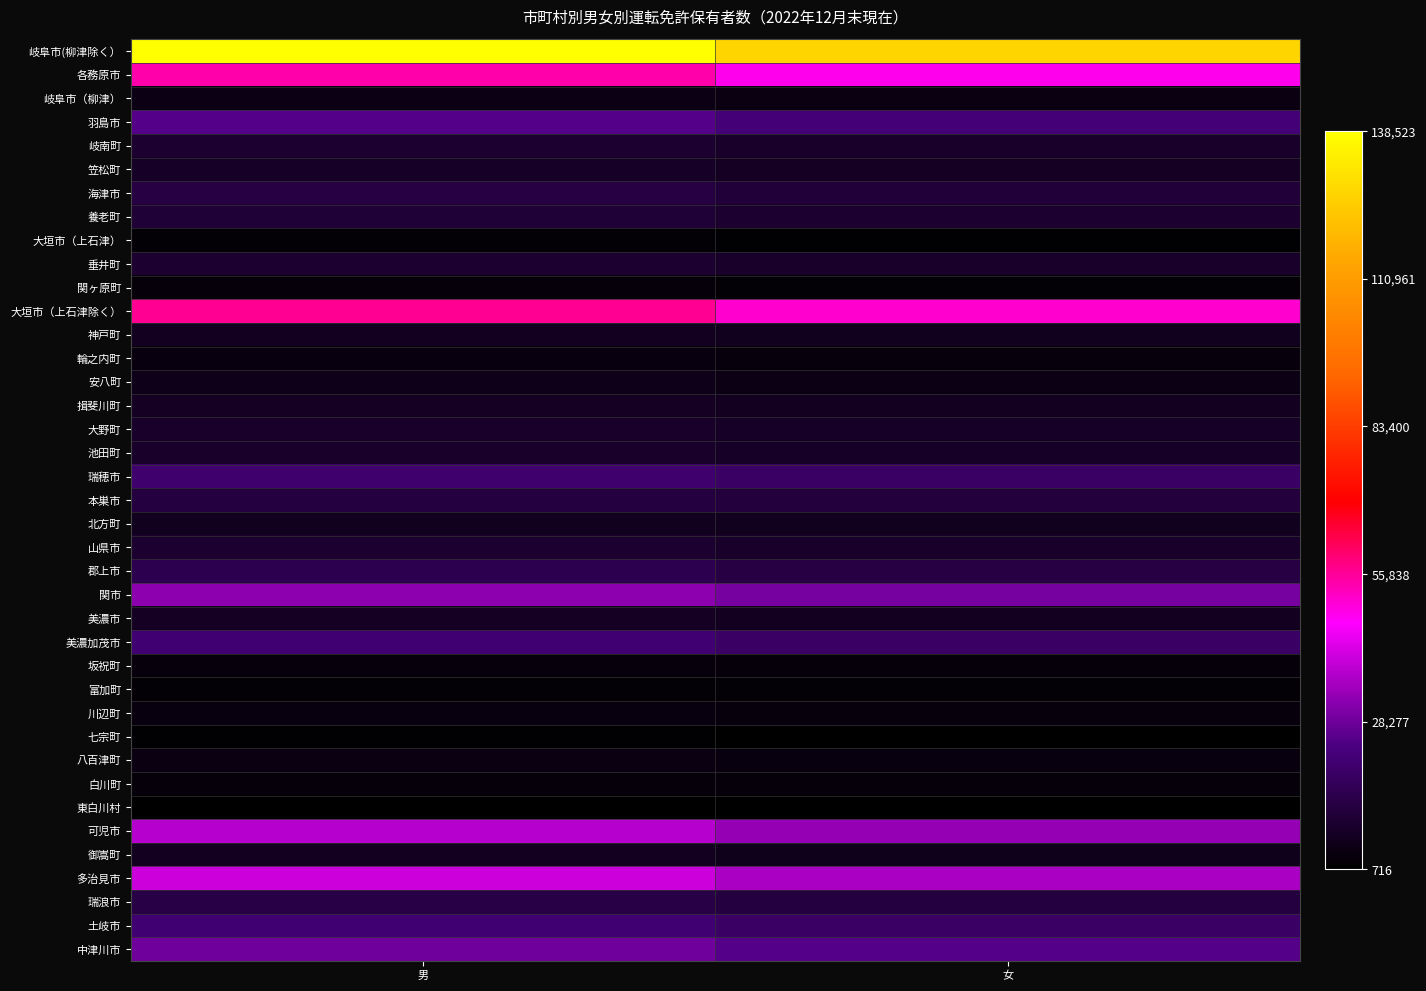

Reading left to right, list all the values displayed in this chart.

岐阜市(柳津除く）: 男=138523	女=127136
各務原市: 男=54410	女=48488
岐阜市（柳津）: 男=4935	女=4478
羽島市: 男=24957	女=22235
岐南町: 男=9532	女=8605
笠松町: 男=7943	女=7235
海津市: 男=12791	女=11358
養老町: 男=10447	女=9441
大垣市（上石津）: 男=1885	女=1745
垂井町: 男=9783	女=8782
関ヶ原町: 男=2463	女=2156
大垣市（上石津除く）: 男=56237	女=50796
神戸町: 男=7052	女=6319
輪之内町: 男=3525	女=3219
安八町: 男=5493	女=4970
揖斐川町: 男=7415	女=6767
大野町: 男=8306	女=7797
池田町: 男=8641	女=7912
瑞穂市: 男=20395	女=18635
本巣市: 男=12332	女=11536
北方町: 男=6589	女=6282
山県市: 男=9720	女=8547
郡上市: 男=14917	女=12909
関市: 男=32174	女=29549
美濃市: 男=7375	女=6743
美濃加茂市: 男=20851	女=18694
坂祝町: 男=3199	女=2701
富加町: 男=2127	女=1988
川辺町: 男=3750	女=3368
七宗町: 男=1308	女=1143
八百津町: 男=3992	女=3466
白川町: 男=2836	女=2470
東白川村: 男=801	女=716
可児市: 男=37502	女=33521
御嵩町: 男=6824	女=5930
多治見市: 男=40314	女=36222
瑞浪市: 男=13586	女=12165
土岐市: 男=20779	女=18603
中津川市: 男=28311	女=24969